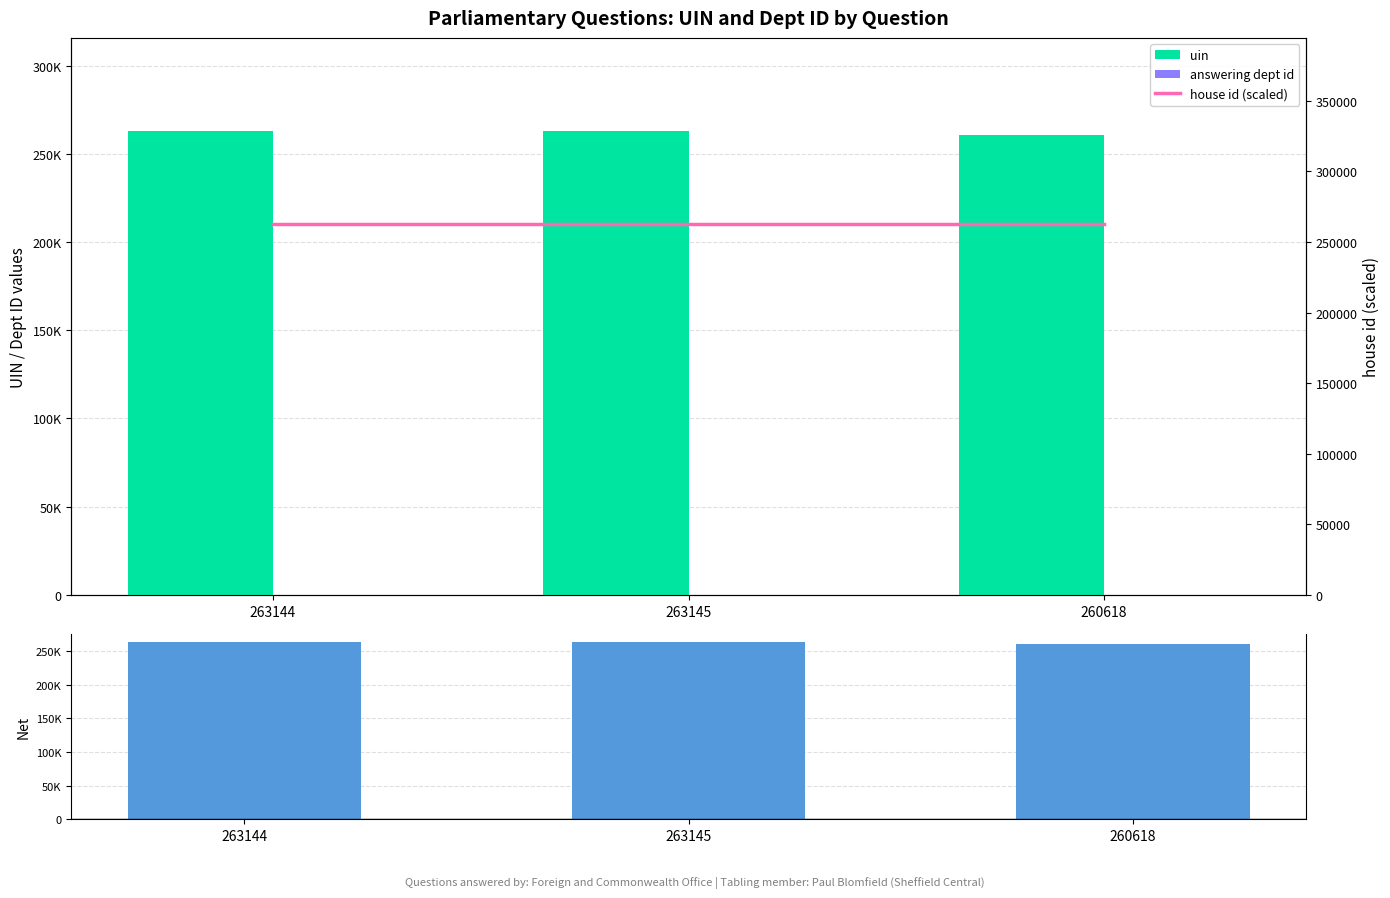

At 263145, list the series in order from smallest to largest.

answering dept id, house id (scaled), net (uin - dept id), uin